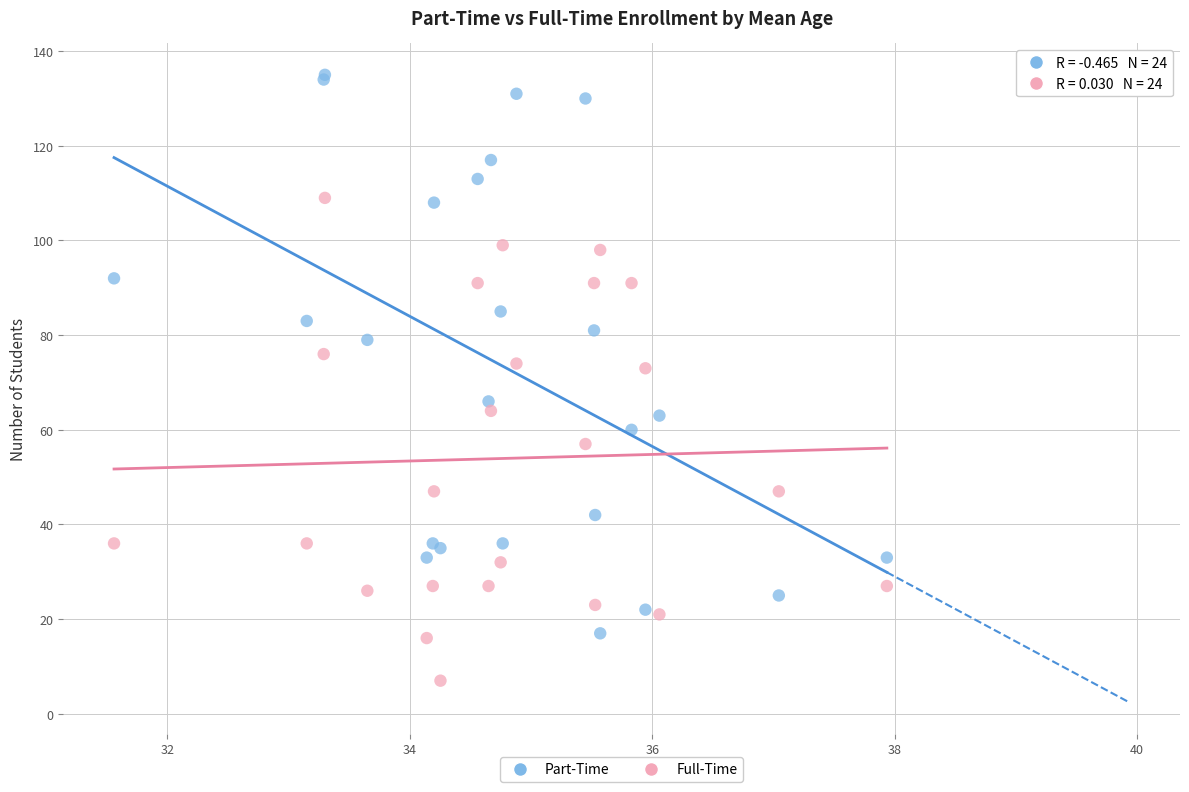

Which series contains the highest Y value?

Part-Time